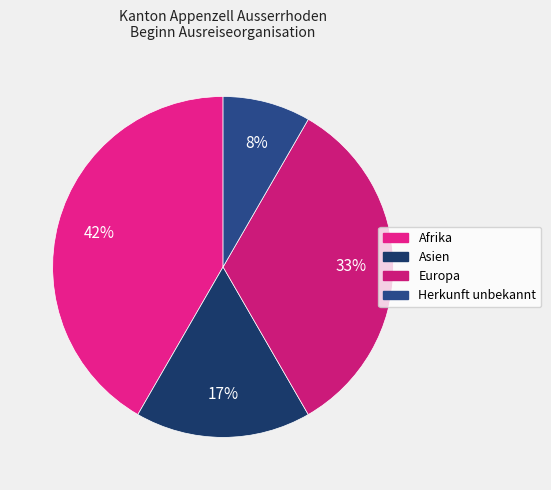

The Herkunft unbekannt slice represents 23% of the pie. True or false?

False